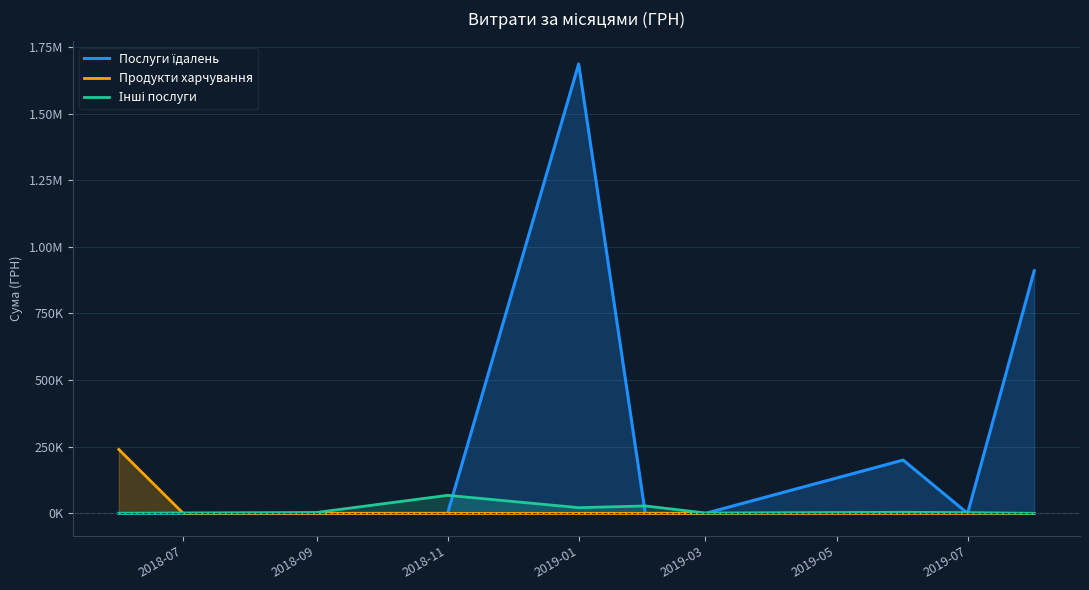

Does the chart have visible grid lines?

Yes